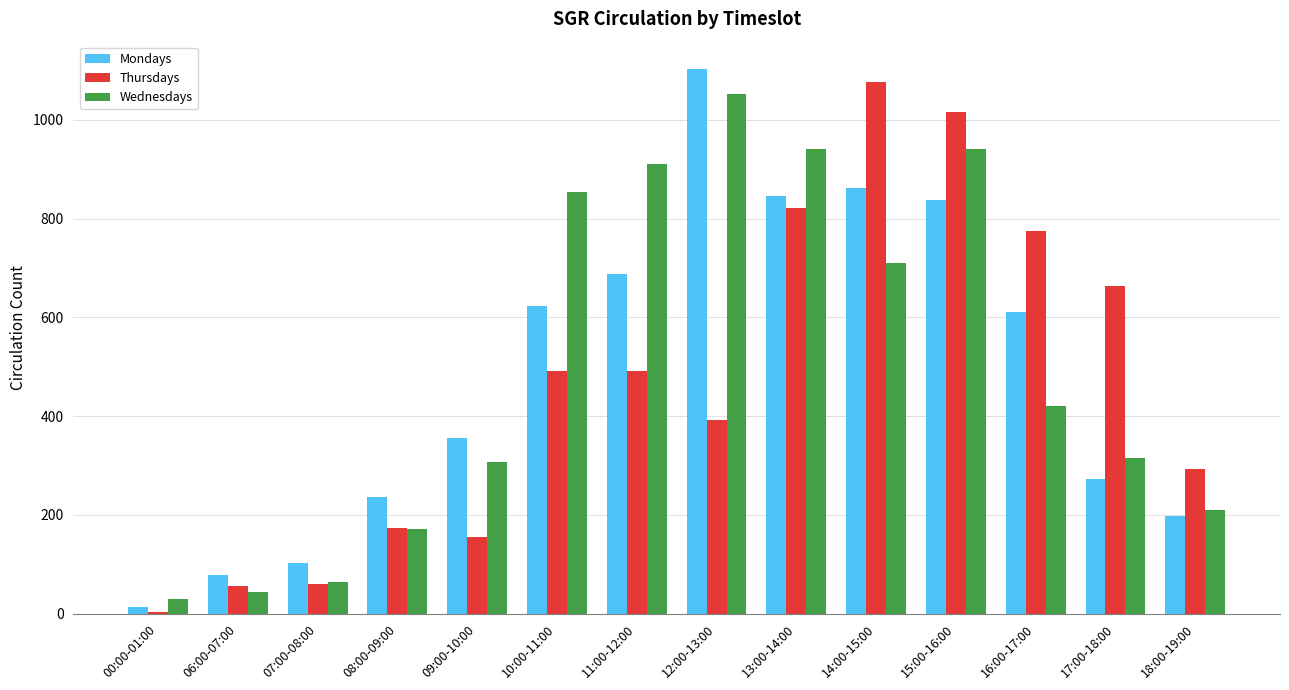

What is the sum of the Mondays values at 13:00-14:00 and 16:00-17:00?

1456